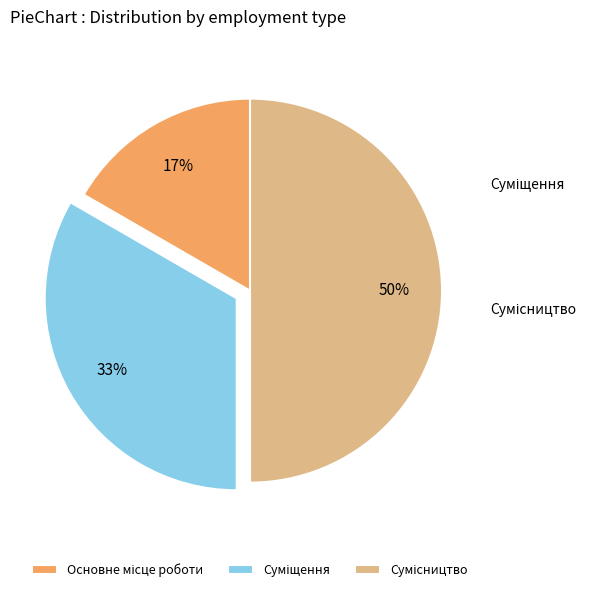

Count the number of slices in the pie.

3